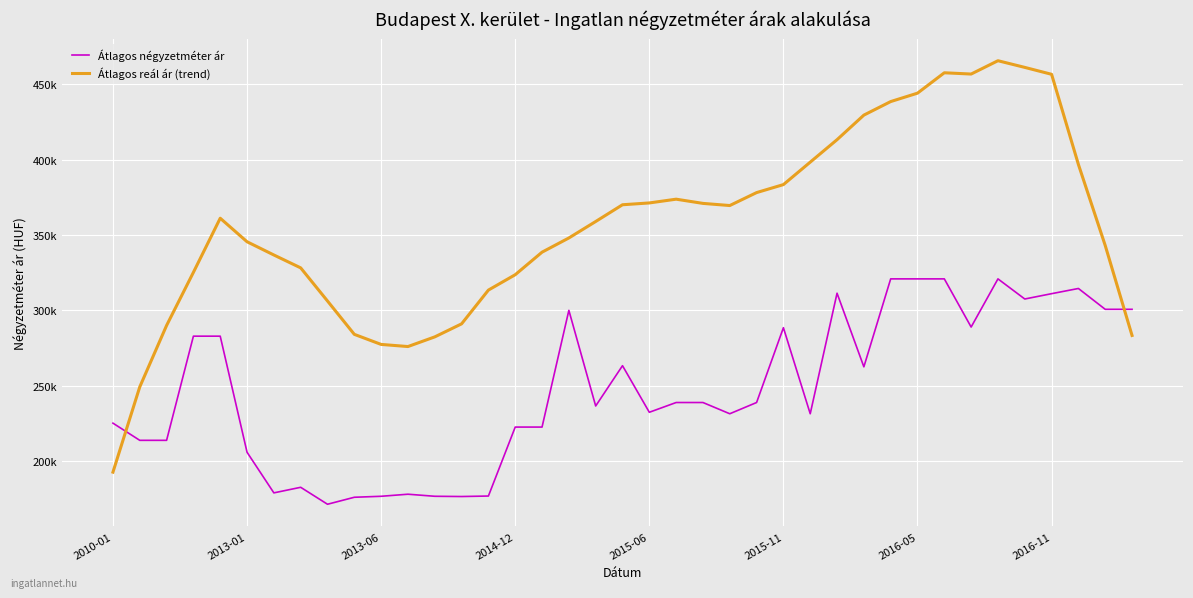

Which category has the lowest value in the Átlagos négyzetméter ár series?

8